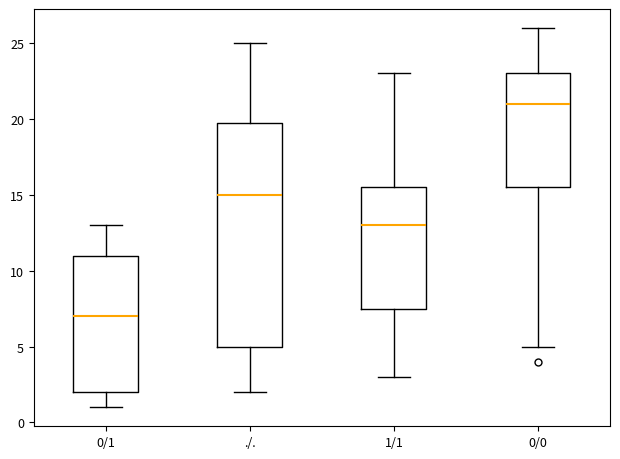

Where does the lower whisker of the box for 0/1 end on the y-axis? The values are not printed on the chart, so give them approximately, as read against the axis.

1.0